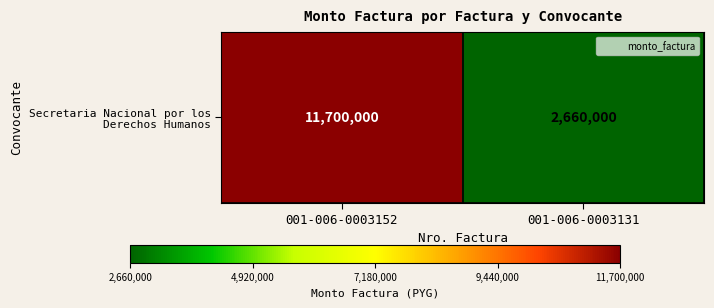

Approximately how many times larger is the value at 001-006-0003131 compared to 001-006-0003152?

0.2